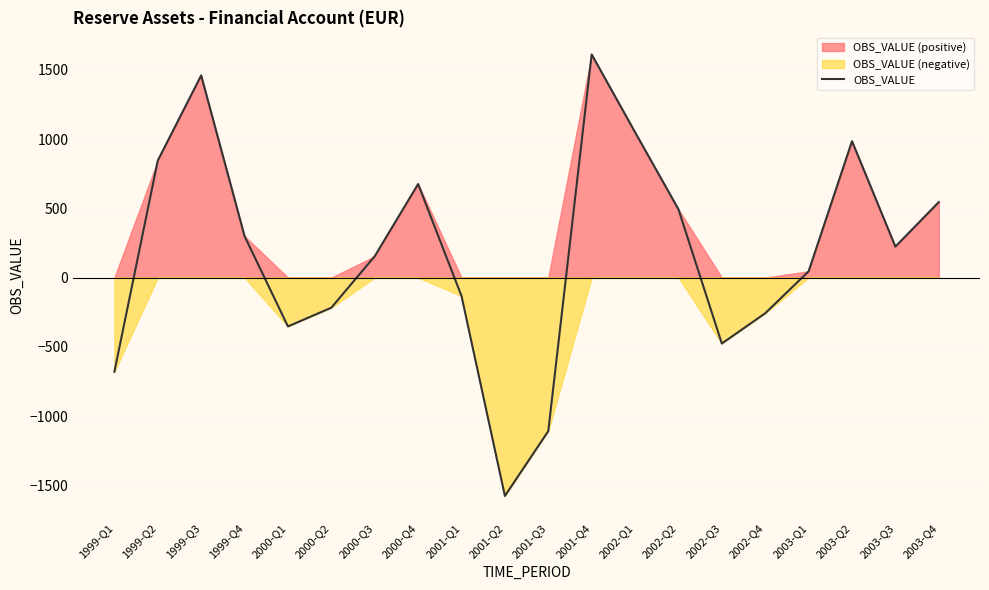

True or false: the data shows 886.8 at 1999-Q3.

False